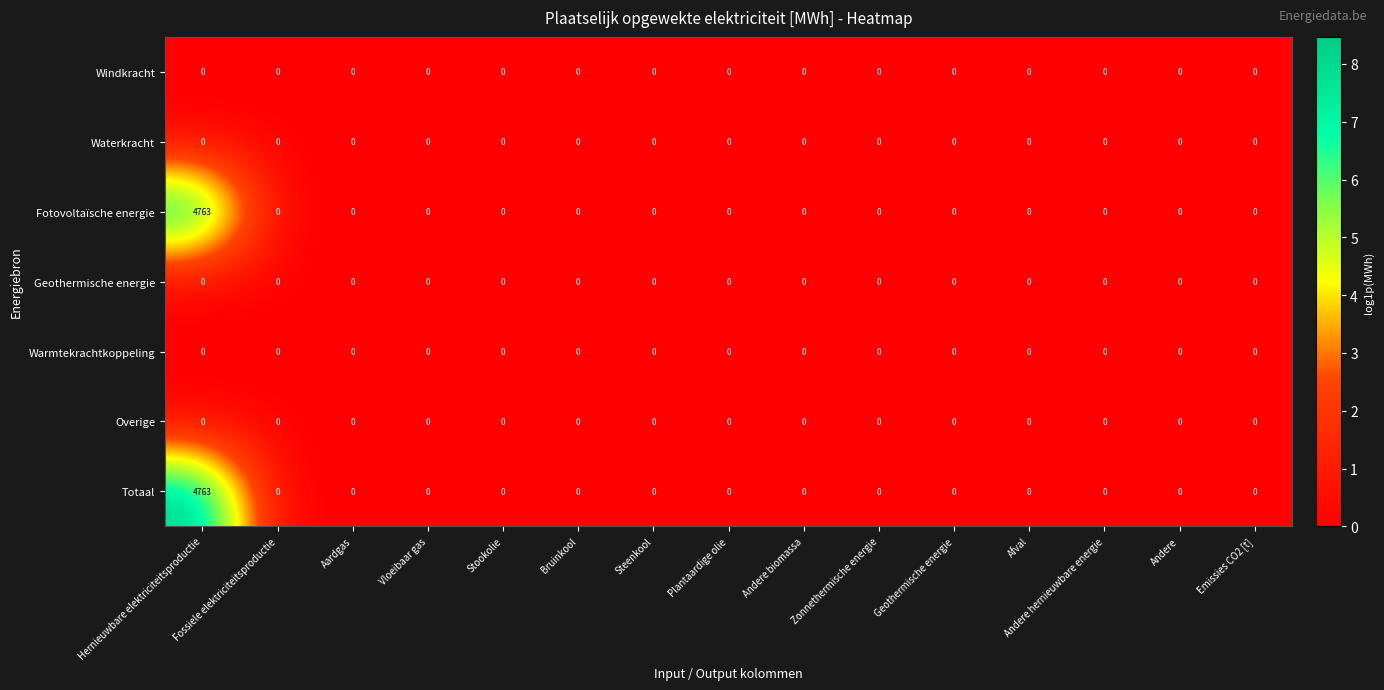

At which category is the sum across all series the highest?

Hernieuwbare elektriciteitsproductie